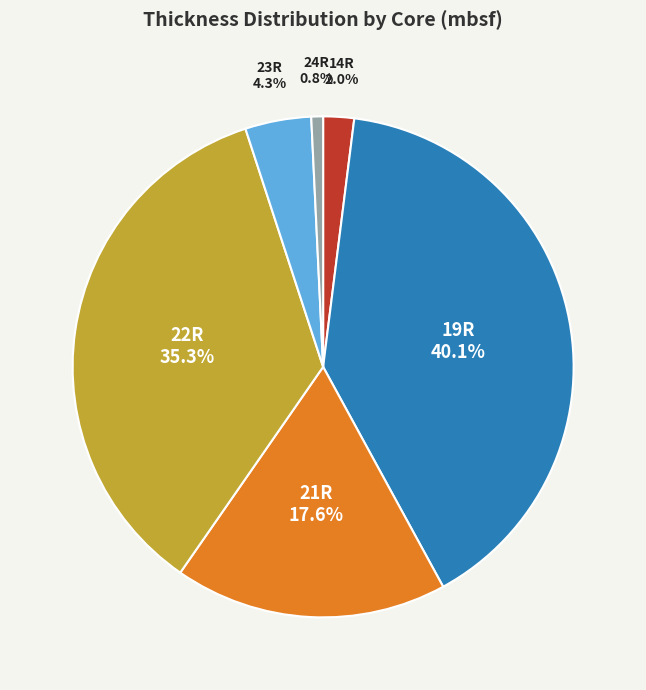

How many slices are in this pie chart?

6